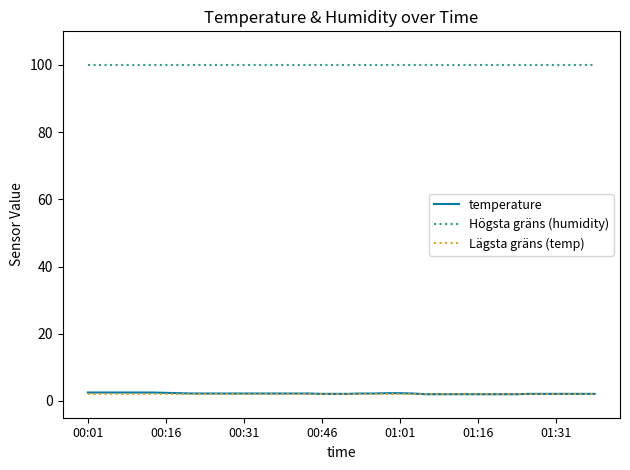

True or false: Högsta gräns (humidity) and Lägsta gräns (temp) cross at least once.

False